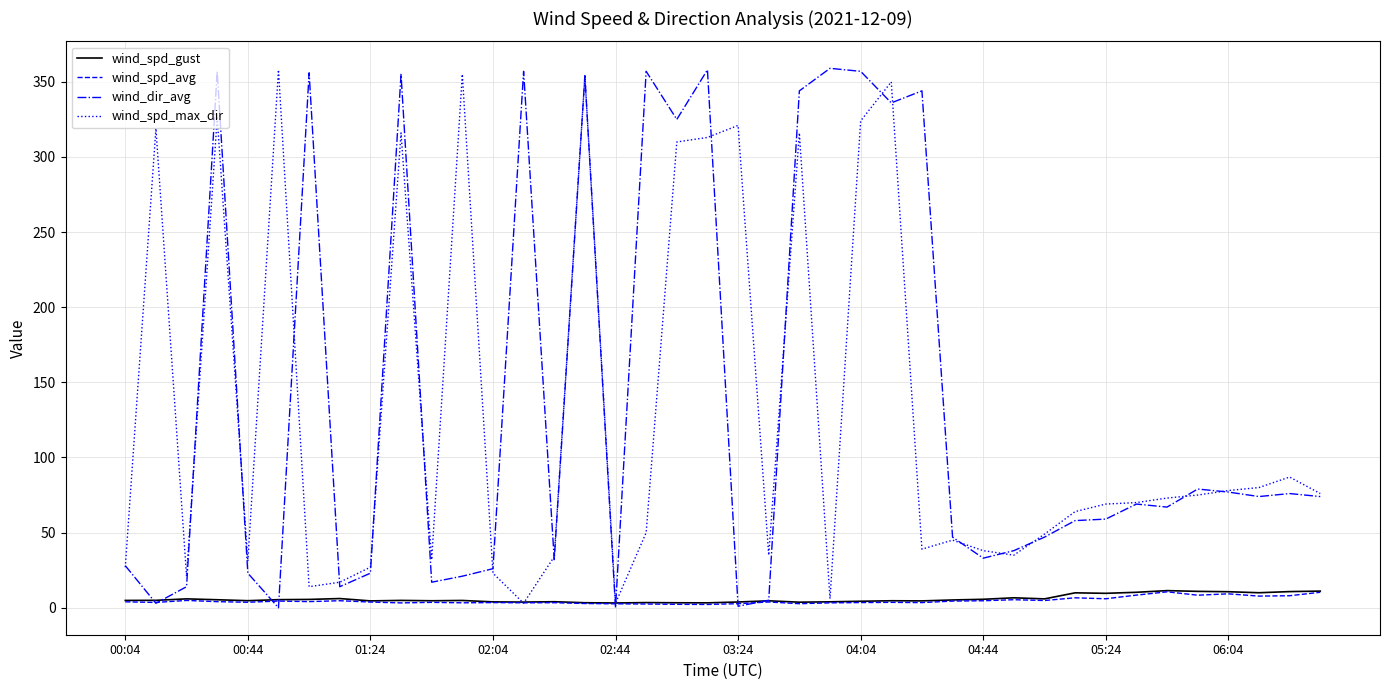

What is the highest value of the wind_spd_gust series?

11.4